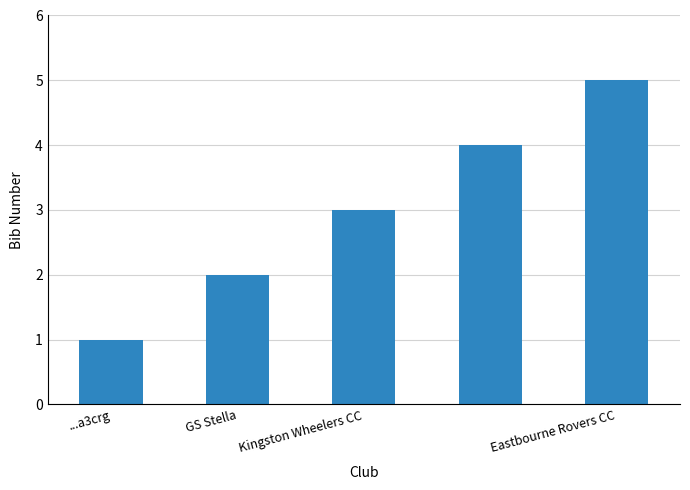

Reading right to left, extract all data points from this chart.

5	4	3	2	1